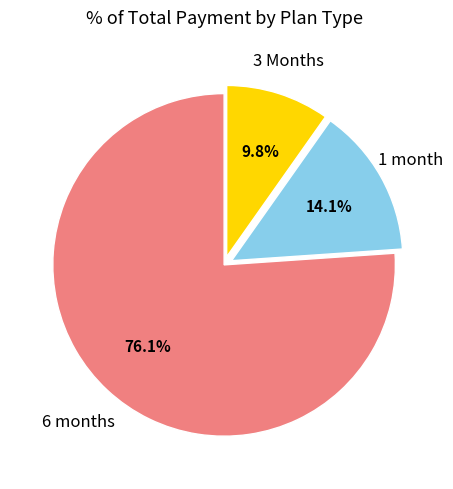

Does any single category account for the majority?

Yes